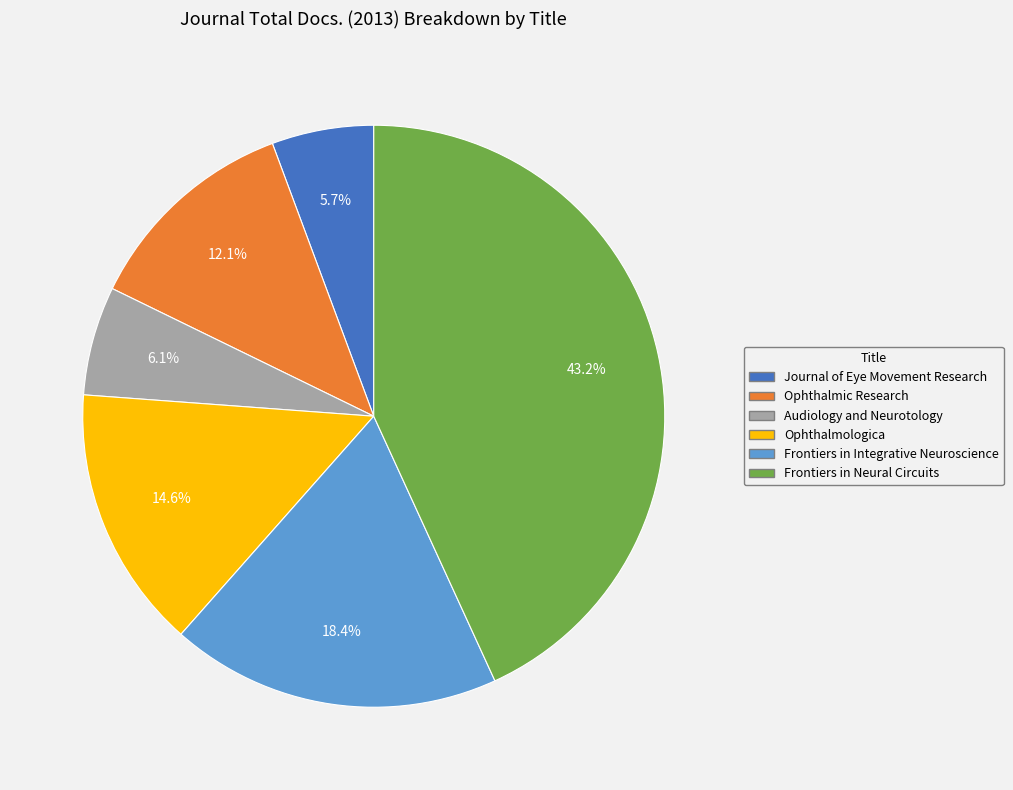

Does any single category account for the majority?

No